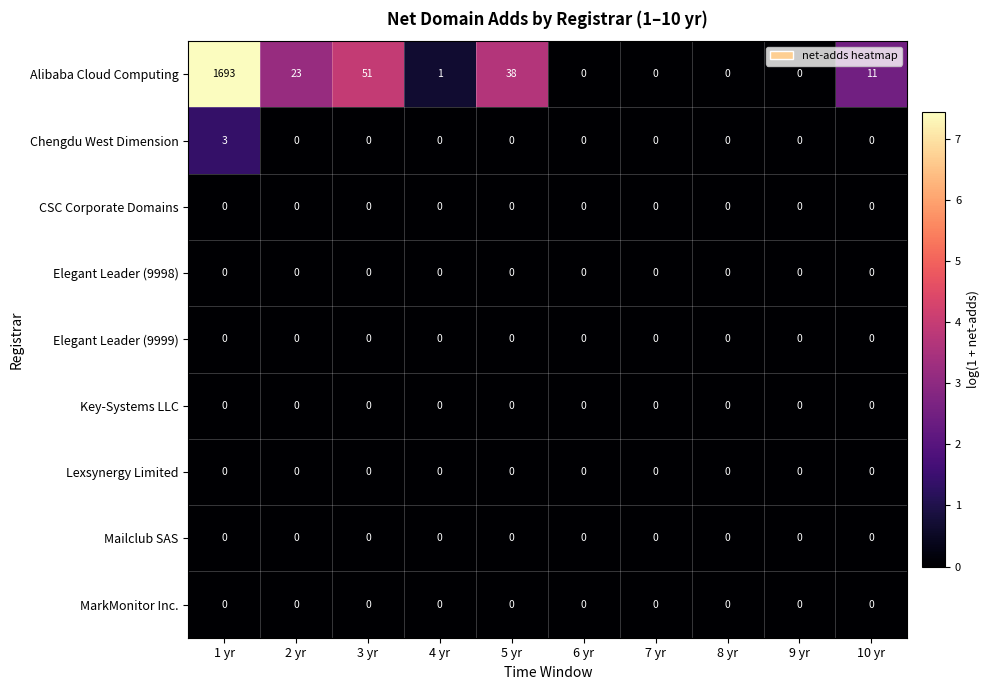

Which series has the widest spread of values?

Alibaba Cloud Computing